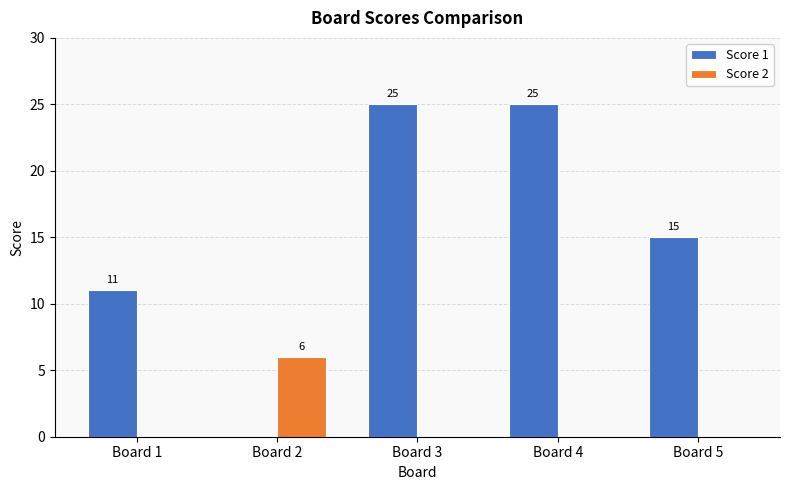

At which label is Score 1 closest to 12?

Board 1